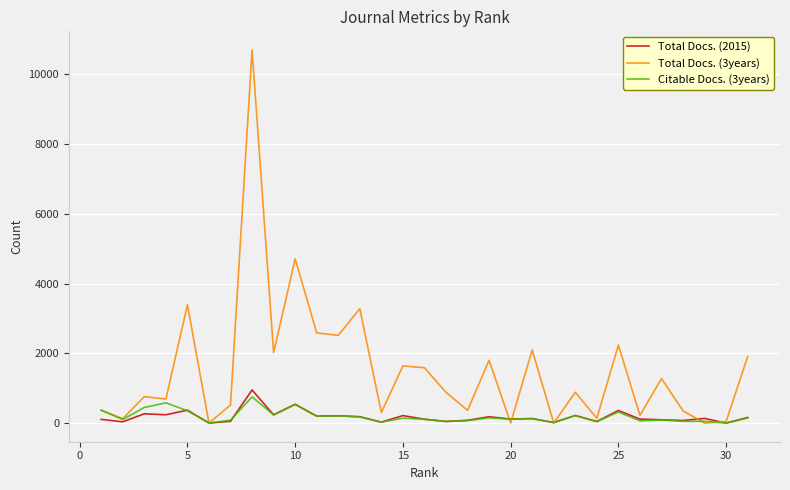

What are all the series names shown in the legend?

Total Docs. (2015), Total Docs. (3years), Citable Docs. (3years)